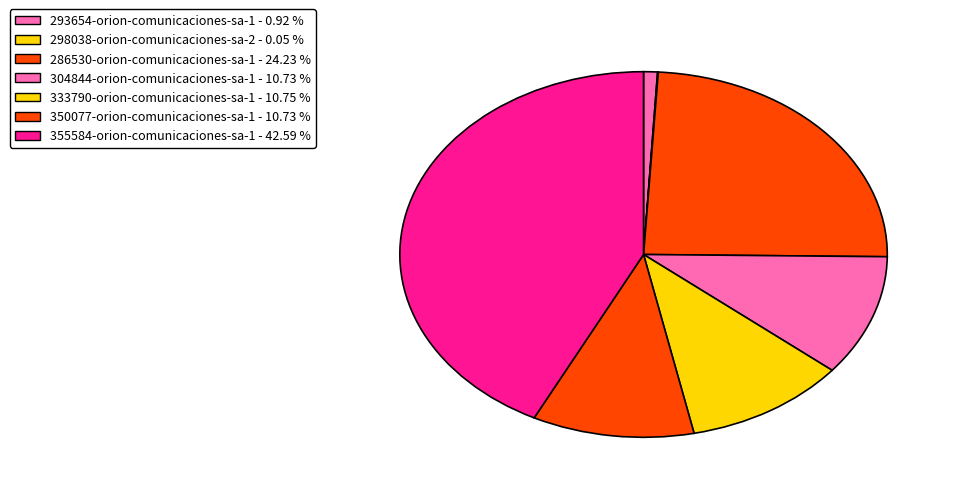

What percentage do 286530-orion-comunicaciones-sa-1 and 355584-orion-comunicaciones-sa-1 together represent?

66.8%